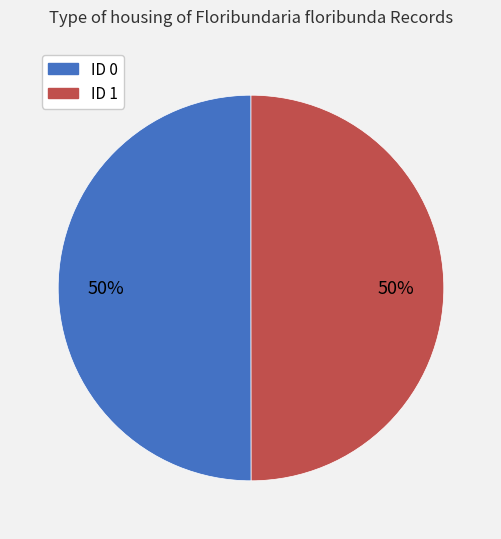

How many segments does this pie chart have?

2